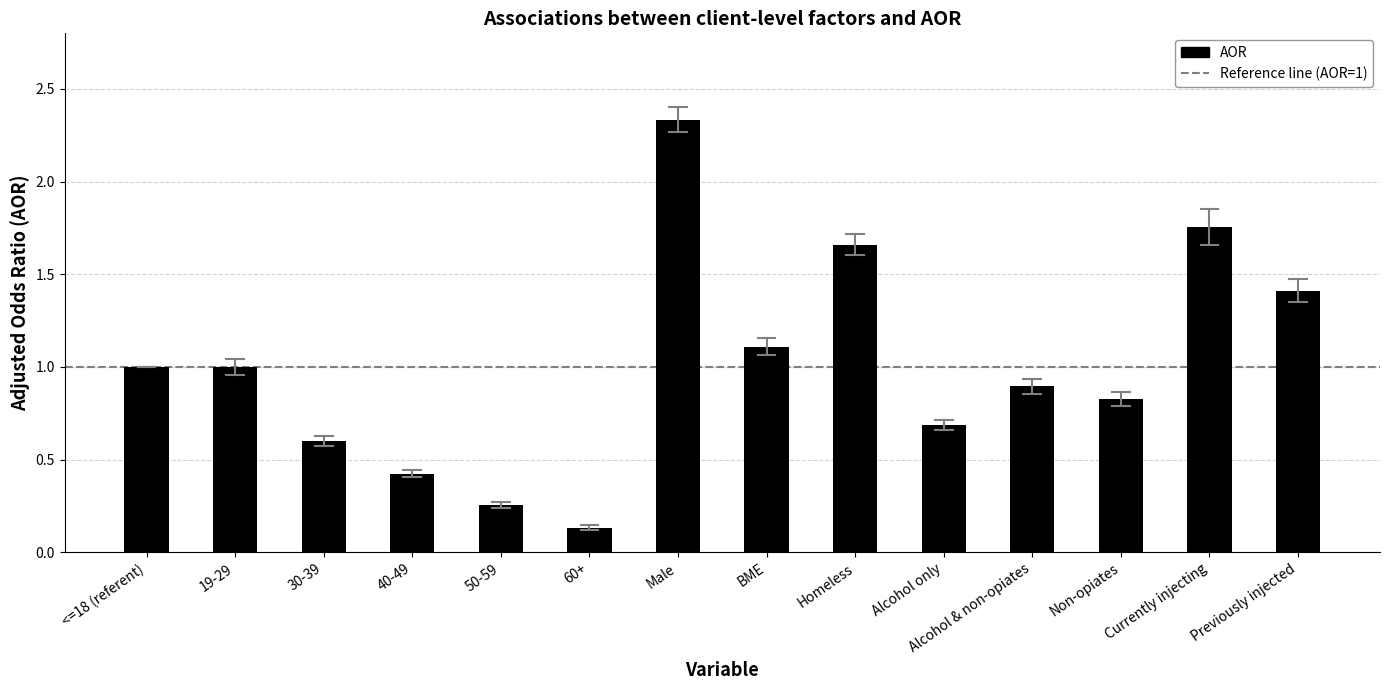

Is it true that the value at 19-29 is 1.8?

False